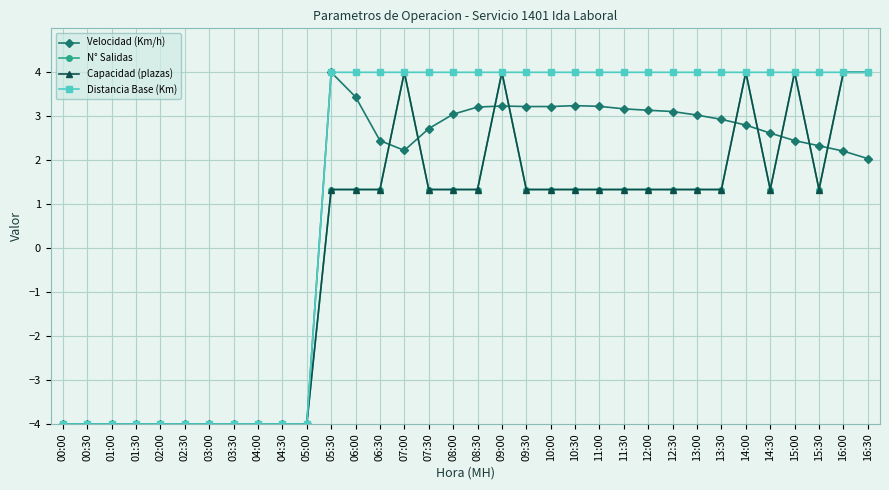

Which series has the largest total across all categories?

Distancia Base (Km)